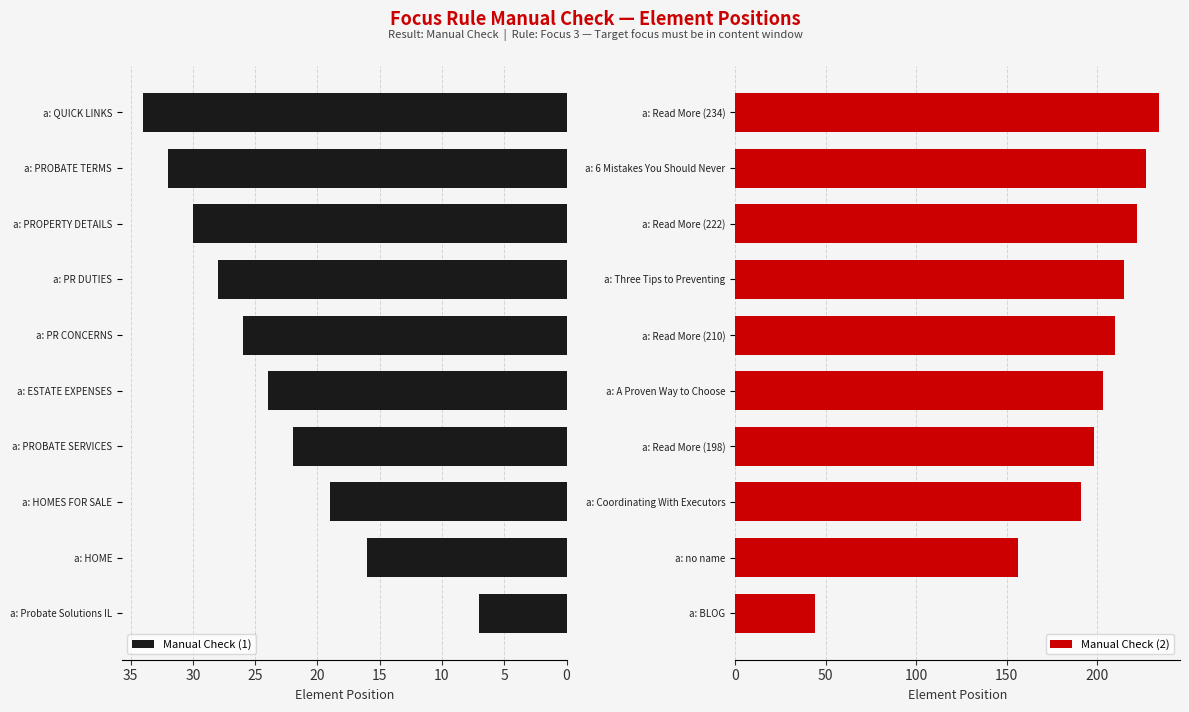

What is the value of the Manual Check (1) bar at the 2nd from the left?

16